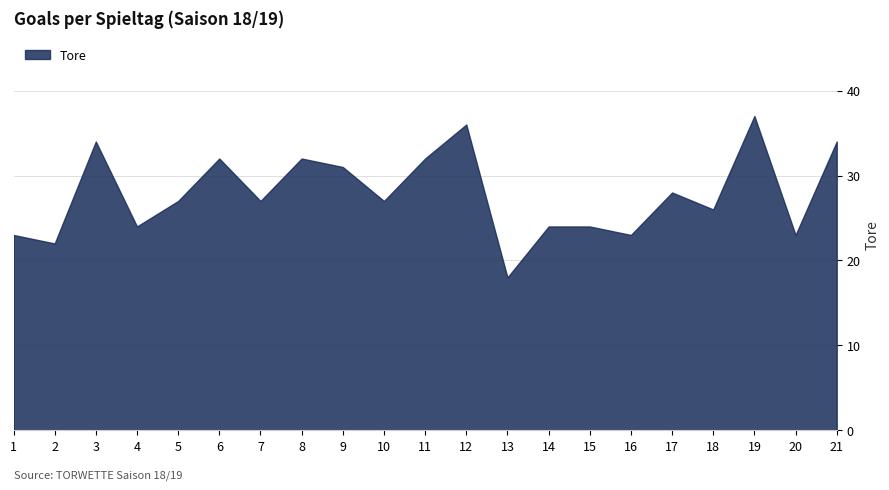

The value at 21 is 45. True or false?

False